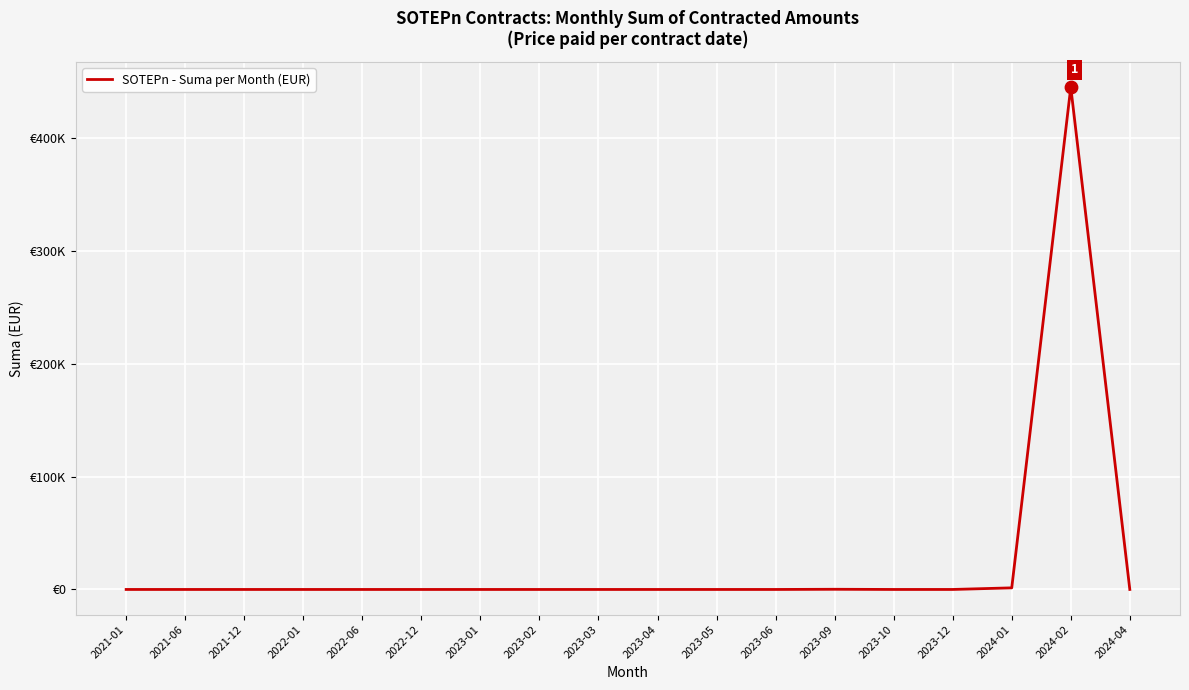

Which has a higher value, 2023-09 or 2022-06?

2023-09